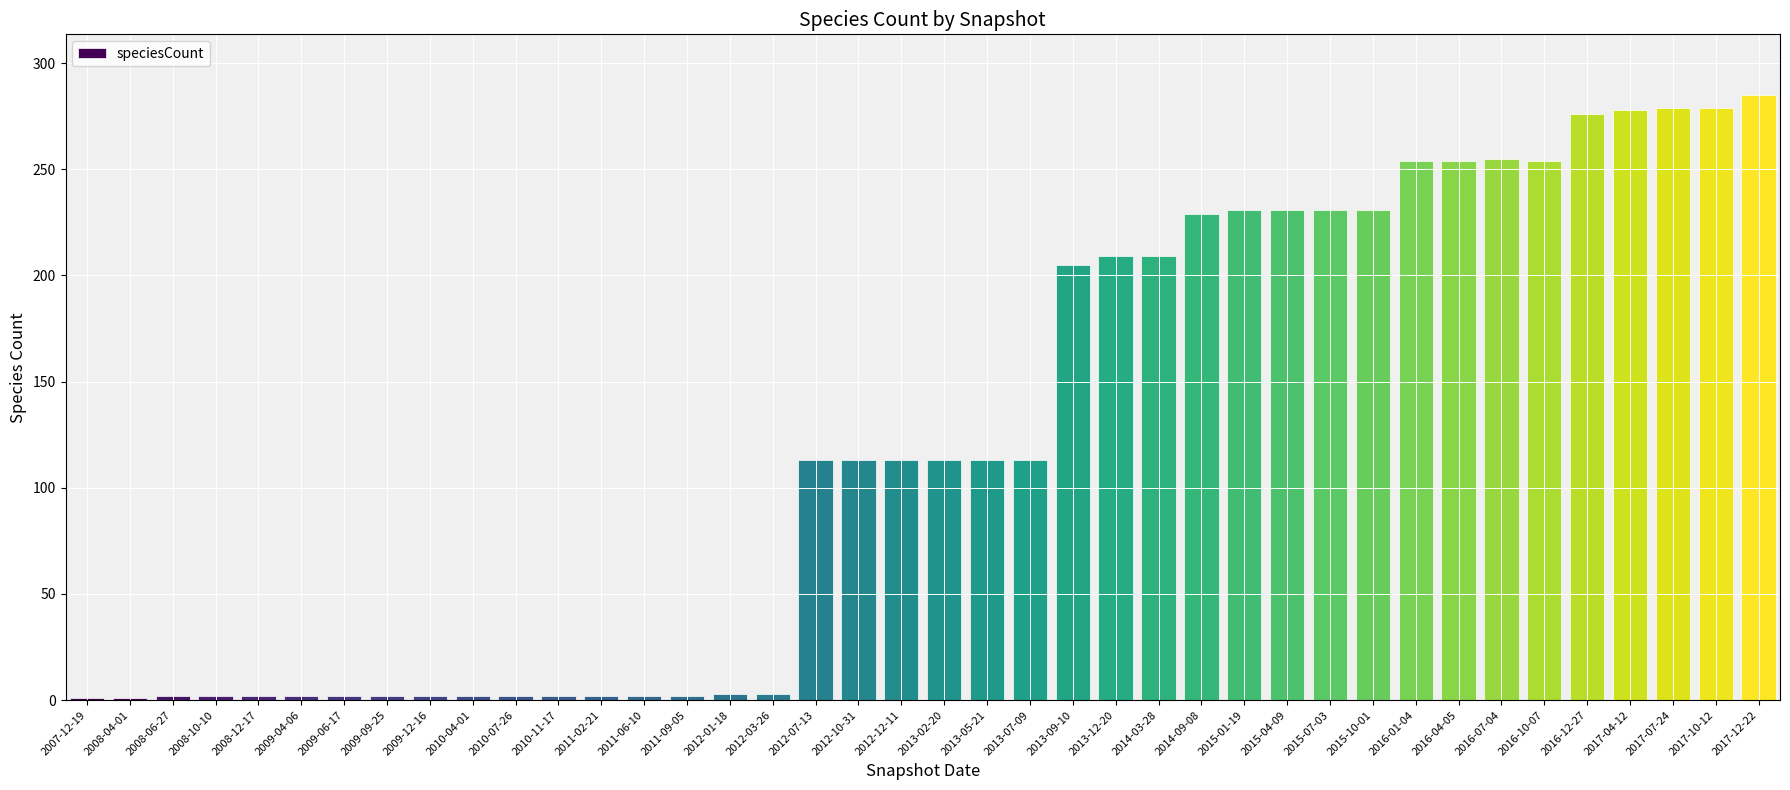

True or false: the data shows 46 at 2012-07-13.

False